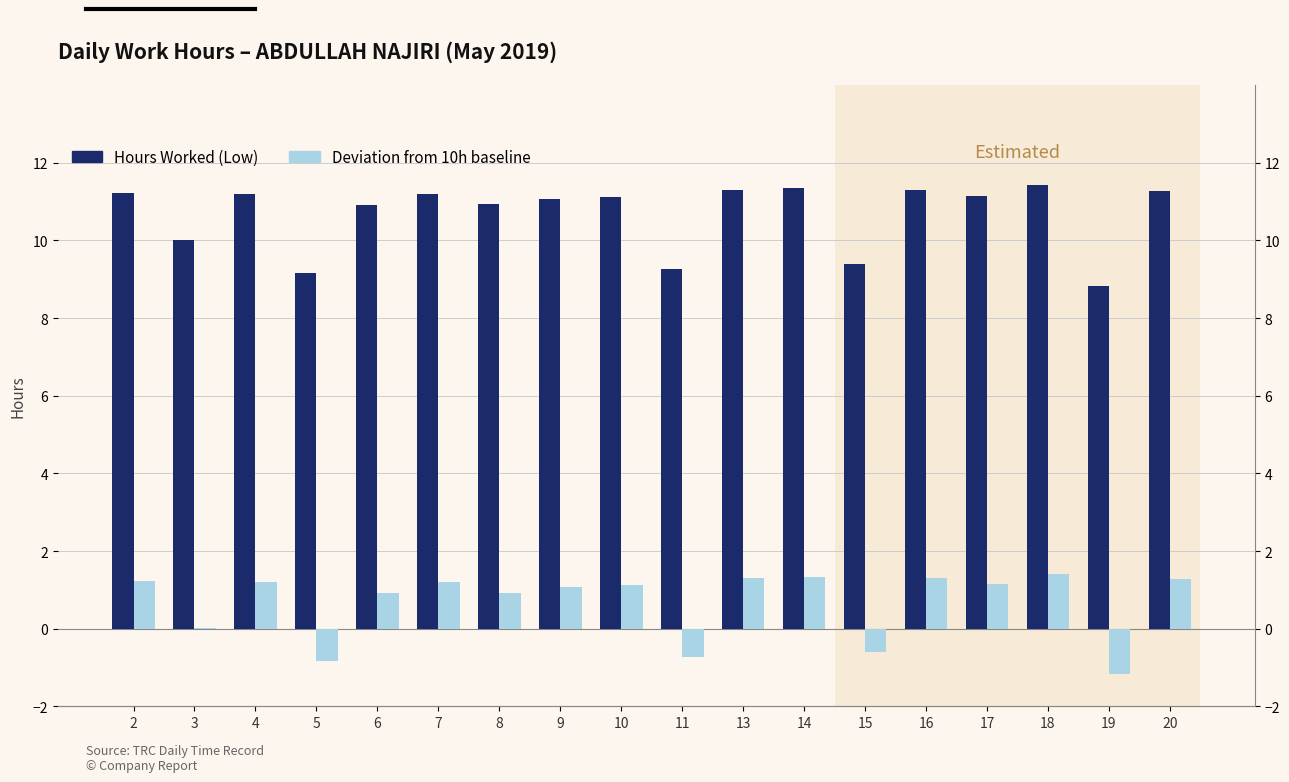

At which category does the chart reach its peak across all series?

18